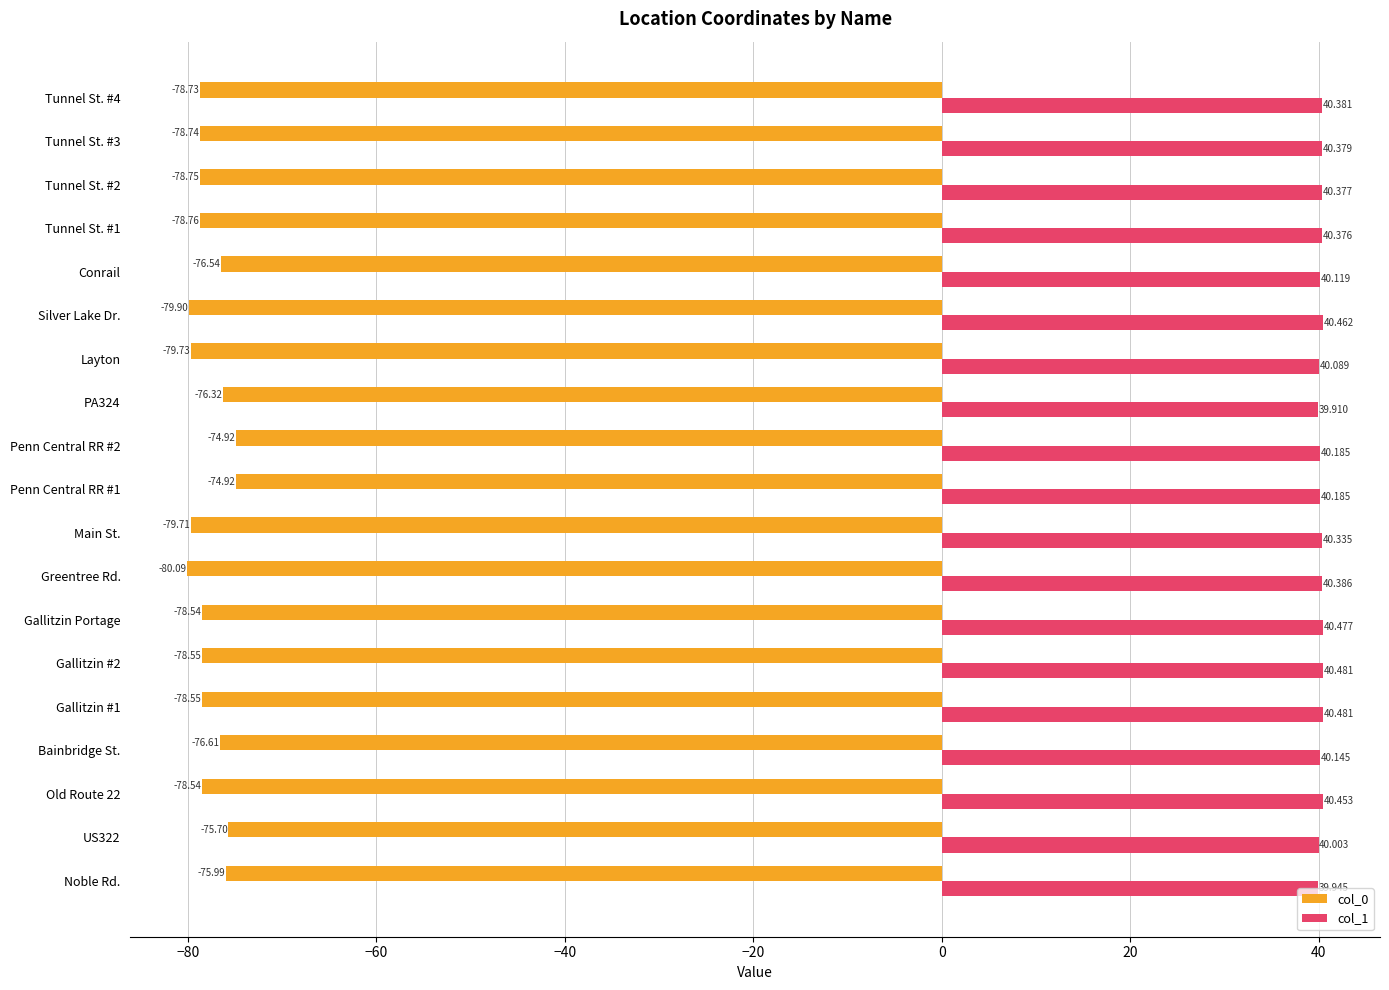

What is the difference between the maximum and second lowest values in the col_0 series?

5.0